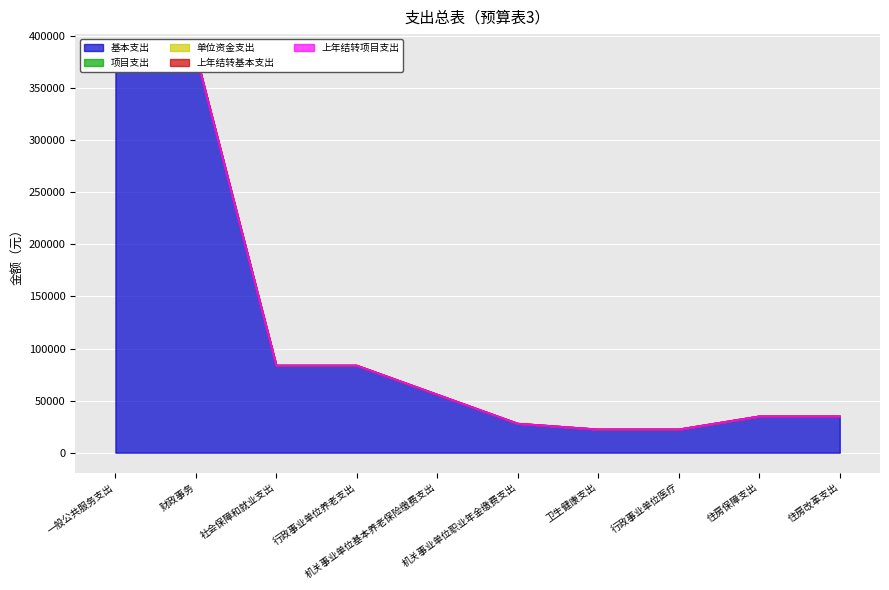

Which category has the highest value in the 基本支出 series?

一般公共服务支出